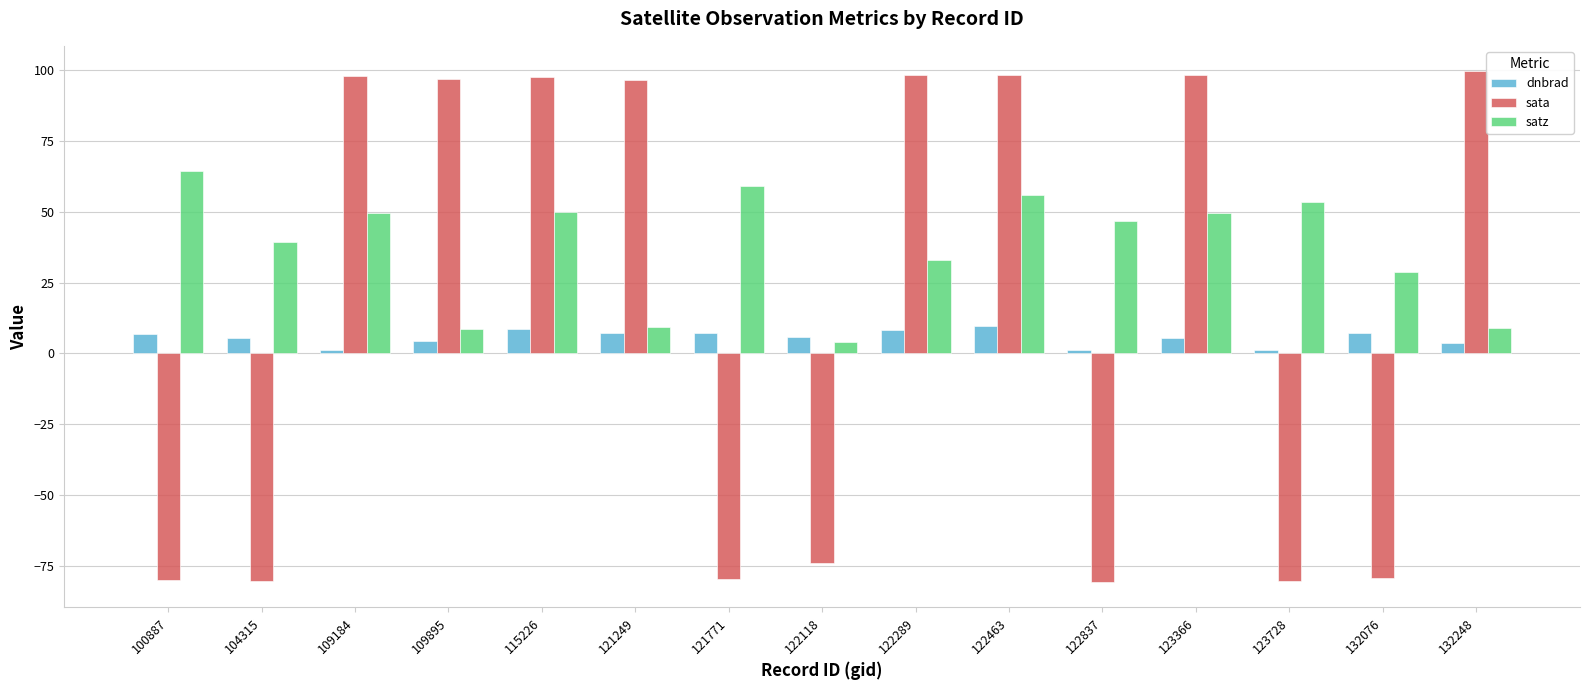

Rank the series by their maximum value, from lowest to highest.

dnbrad, satz, sata